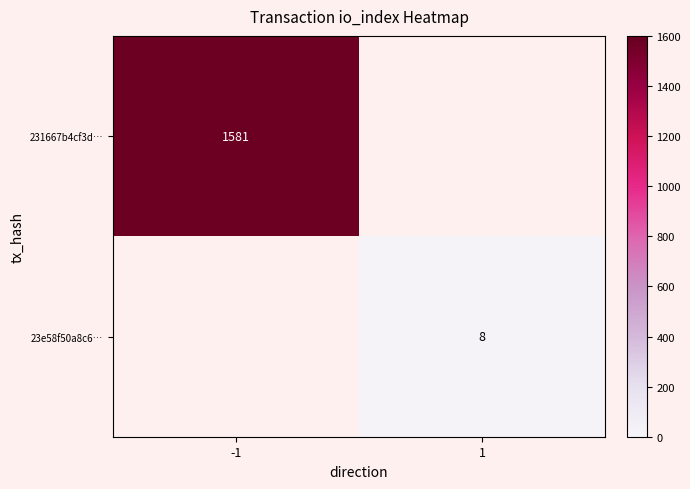

At how many categories does at least one series exceed 627?

1